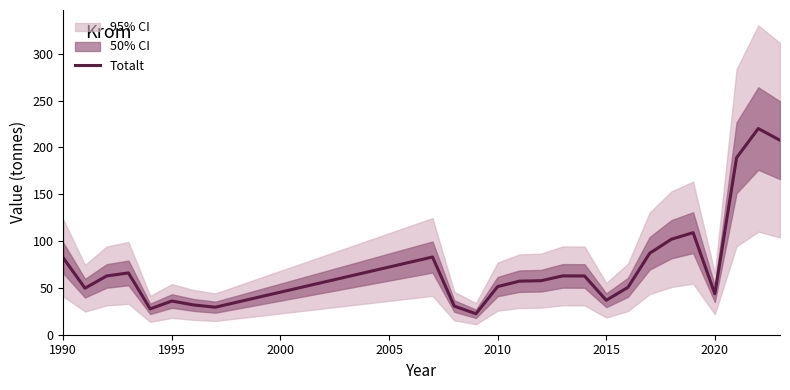

What is the value of the 20th point from the left?

102.0